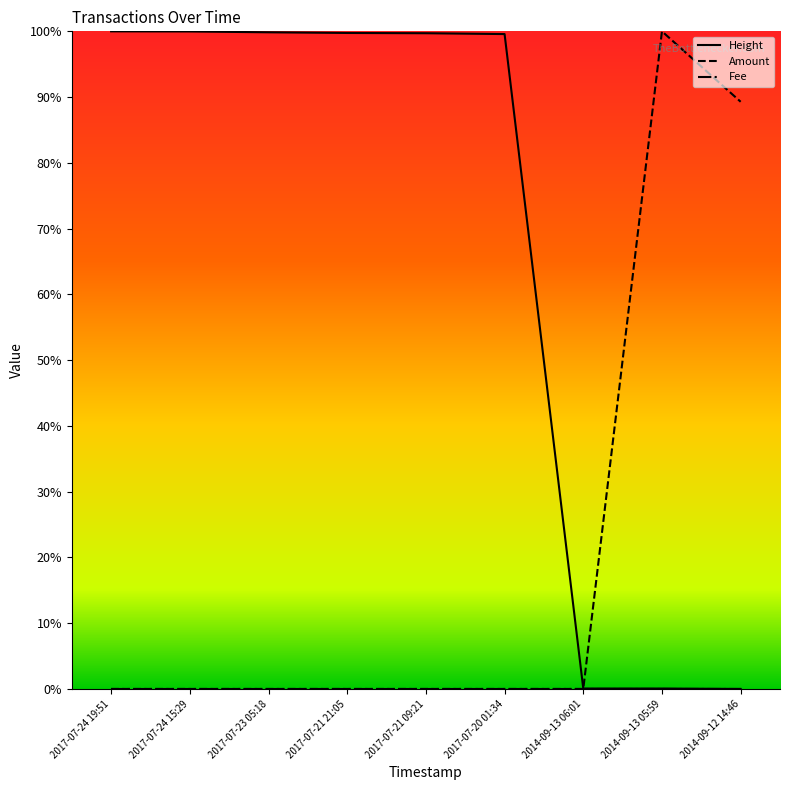

True or false: Height and Amount cross at least once.

True